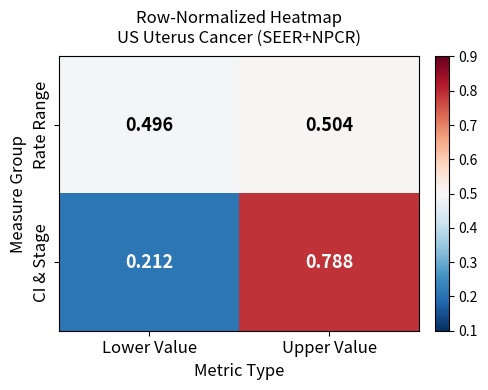

Which series changed the most between Lower Value and Upper Value?

CI & Stage